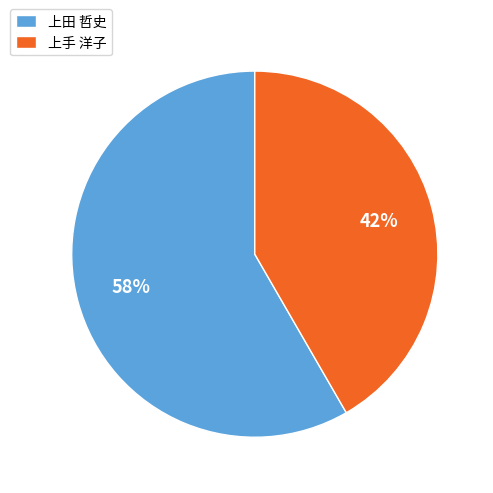

To the nearest percent, what is the average slice percentage?

50%